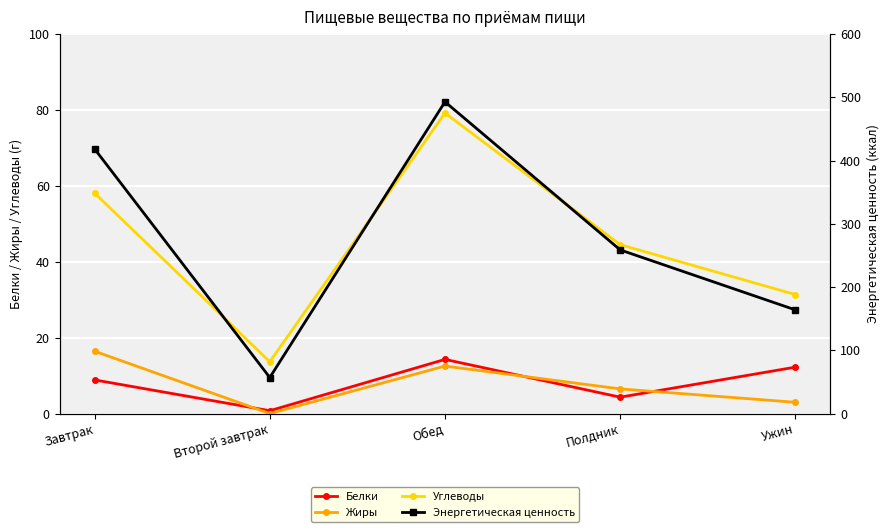

What is the sum of the Жиры values at Второй завтрак and Завтрак?

16.4